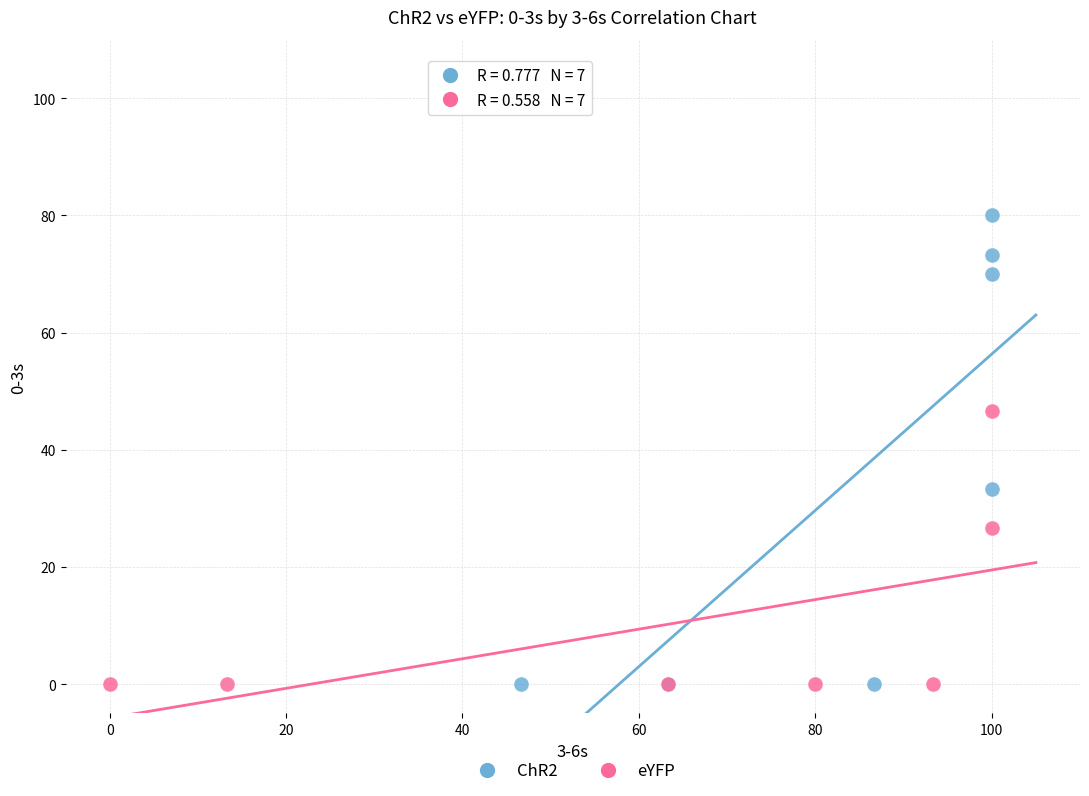

Which series has the widest spread of Y values?

ChR2